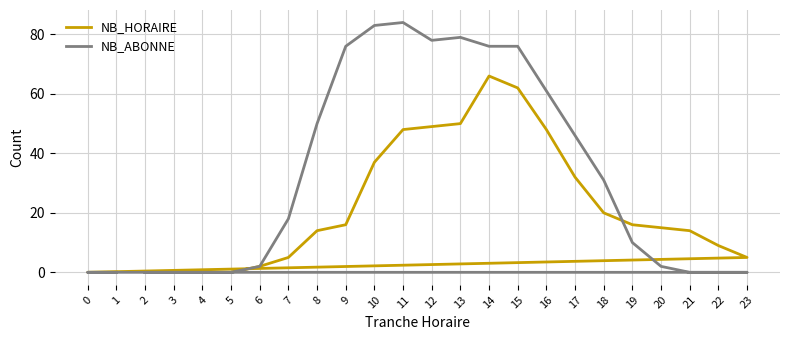

Rank the categories by NB_ABONNE value from lowest to highest.

2, 3, 4, 5, 21, 22, 23, 0, 1, 6, 20, 19, 7, 18, 17, 8, 16, 9, 14, 15, 12, 13, 10, 11